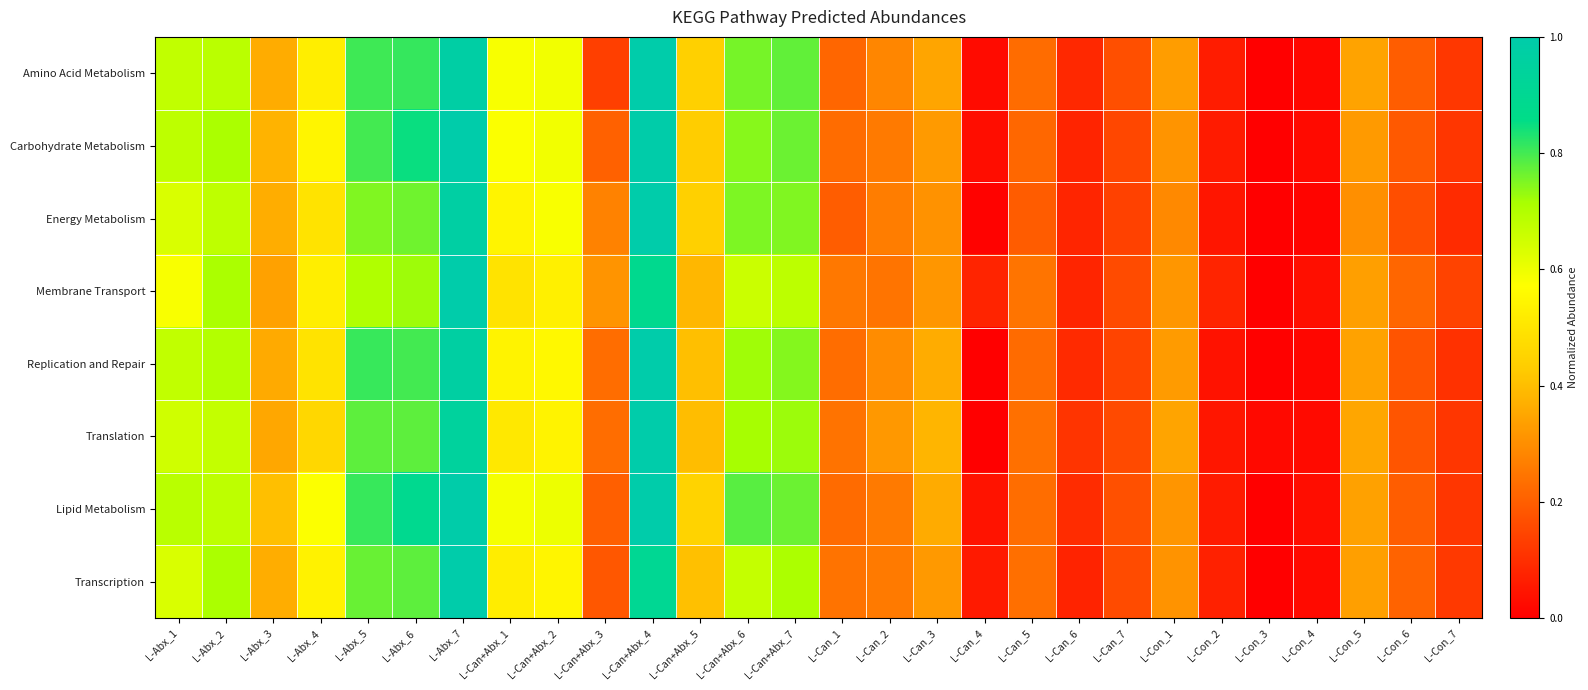

Rank the series by their maximum value, from lowest to highest.

Amino Acid Metabolism, Carbohydrate Metabolism, Energy Metabolism, Membrane Transport, Replication and Repair, Translation, Lipid Metabolism, Transcription